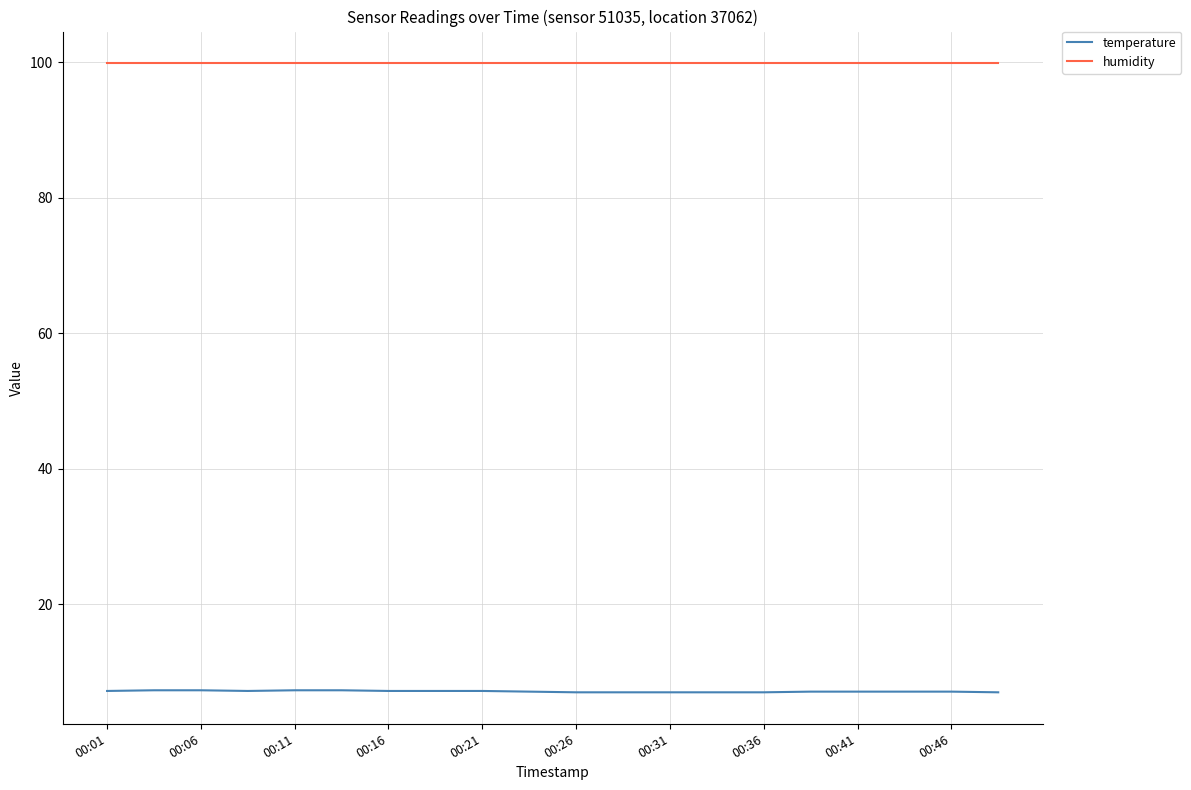

List the series in order of their peak value, lowest first.

temperature, humidity